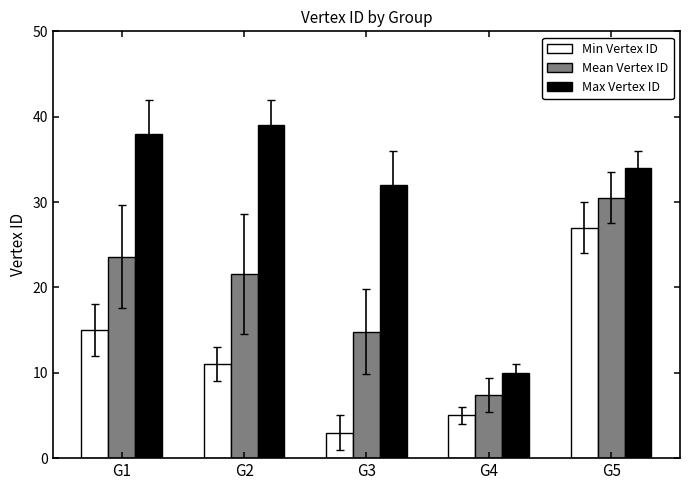

How many groups of bars are there?

5